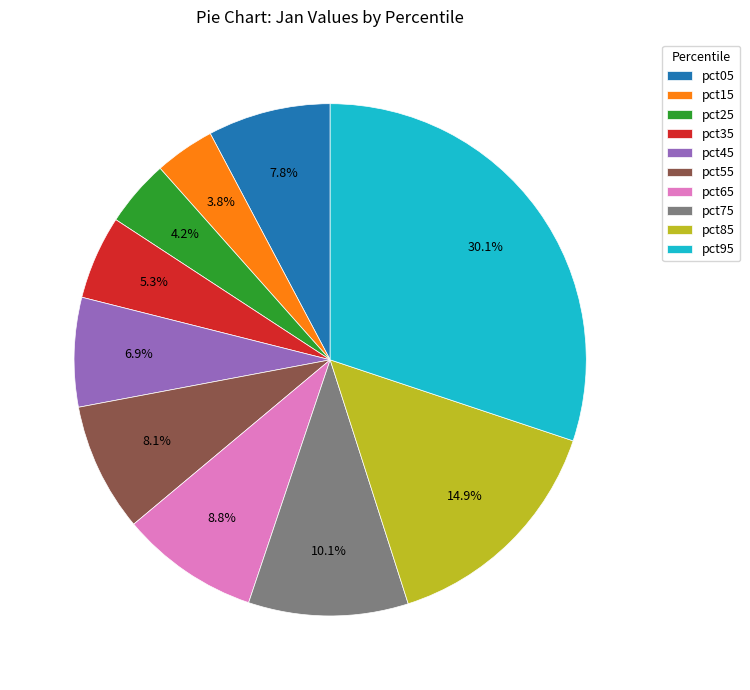

Is pct95 the majority of the pie?

No